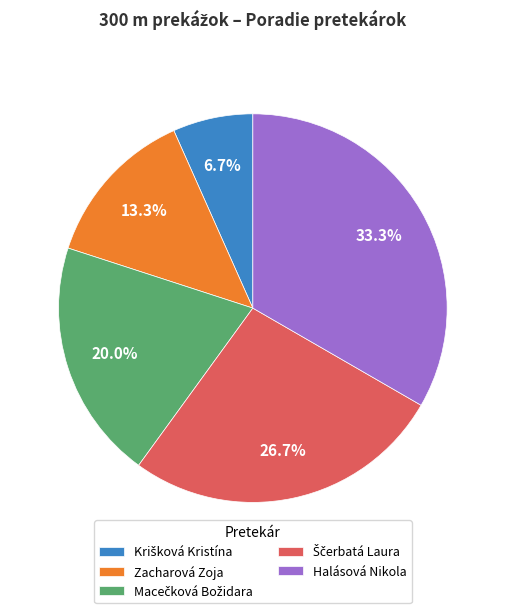

Does Zacharová Zoja represent more than half of the total?

No